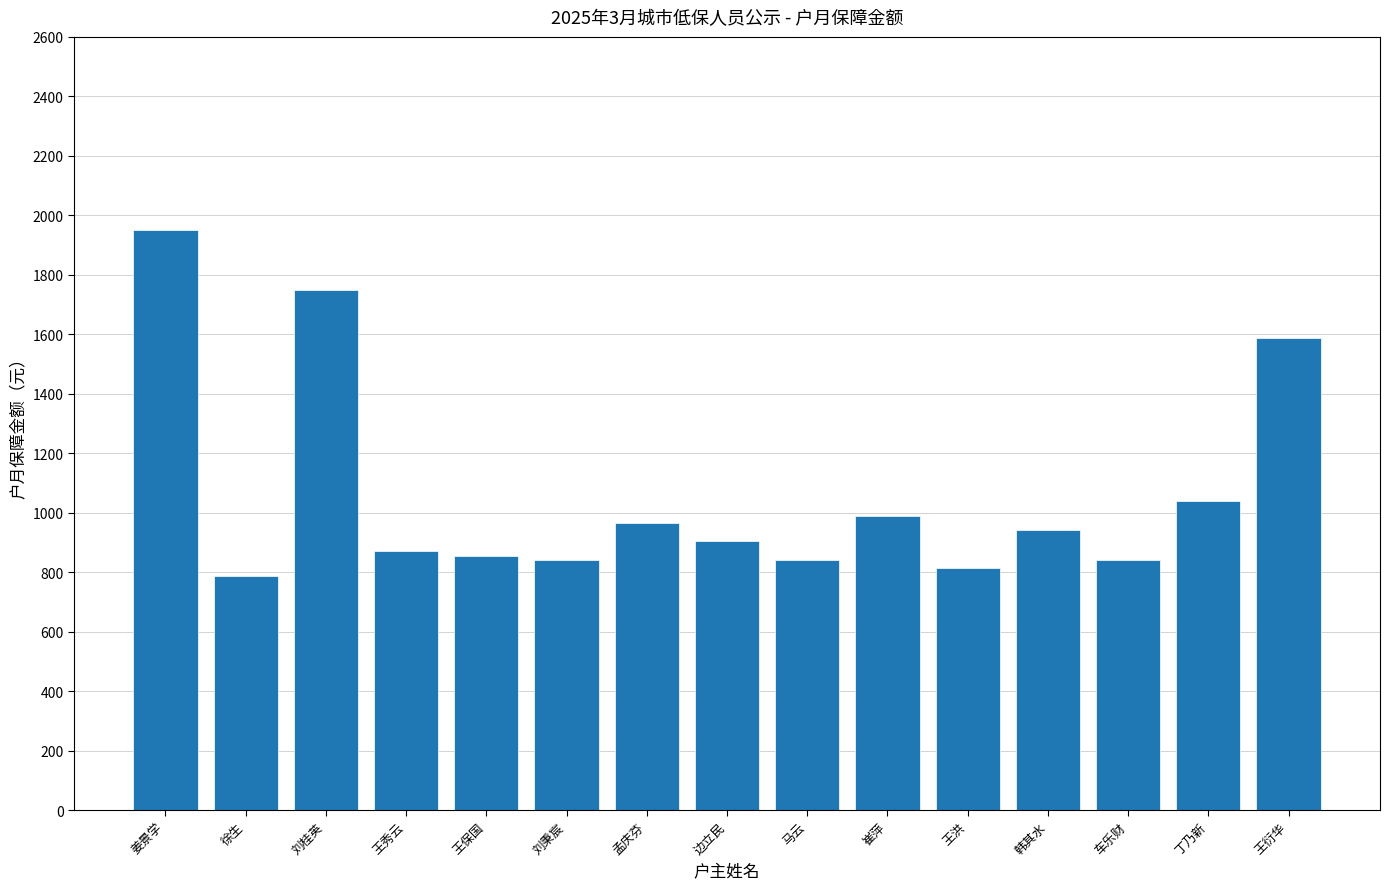

Reading left to right, what are all the values shown in this chart?

1952.0	789.0	1750.0	871.0	856.0	841.0	965.0	906.0	841.0	989.0	816.0	941.0	841.0	1040.1	1588.0